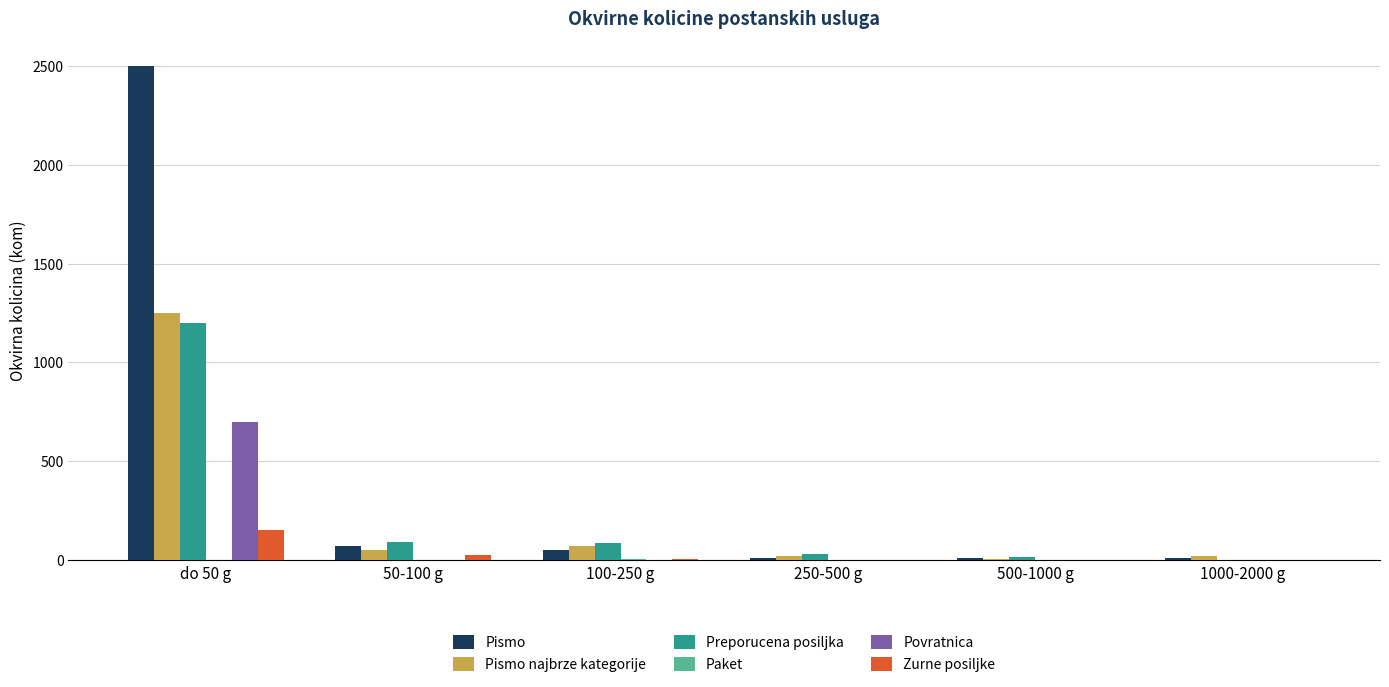

True or false: Pismo najbrze kategorije has a value of 70 at 100-250 g.

True